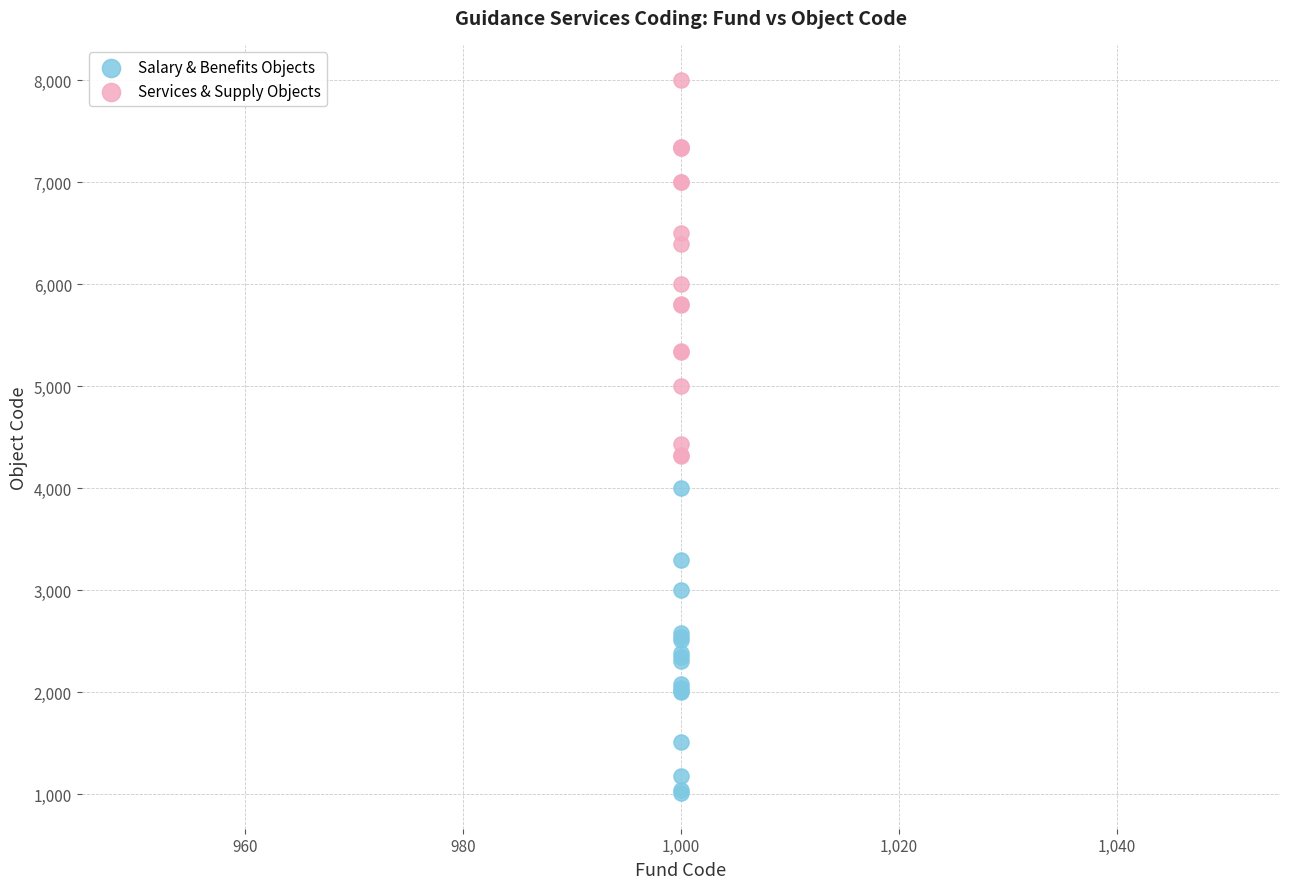

Which series contains the highest Y value?

Services & Supply Objects